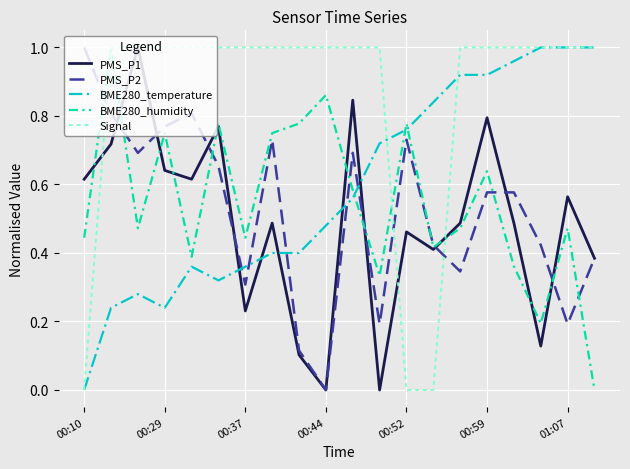

True or false: PMS_P2 and BME280_temperature intersect in this chart.

True